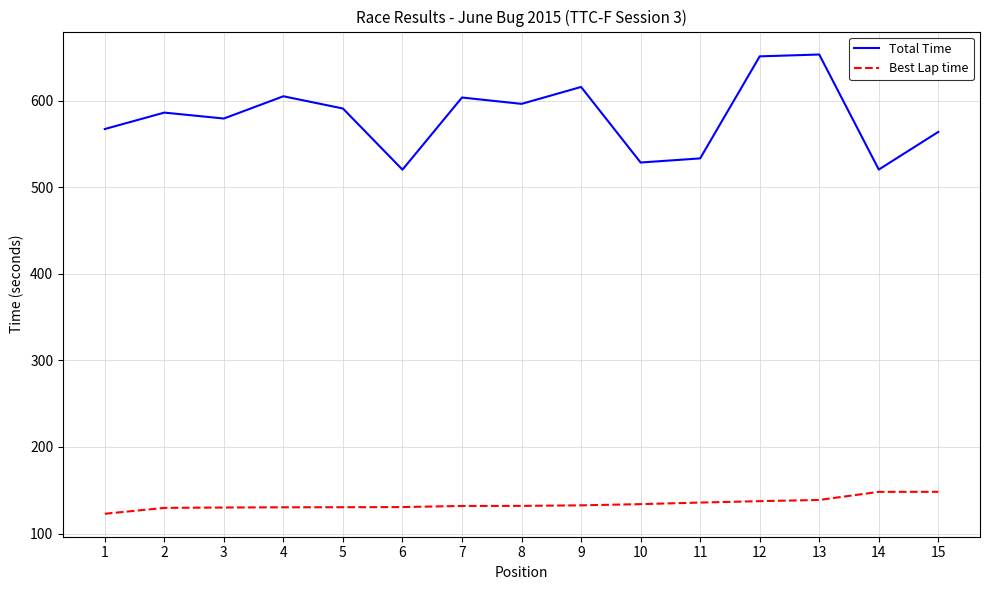

Which series has the largest range (max minus min)?

Total Time